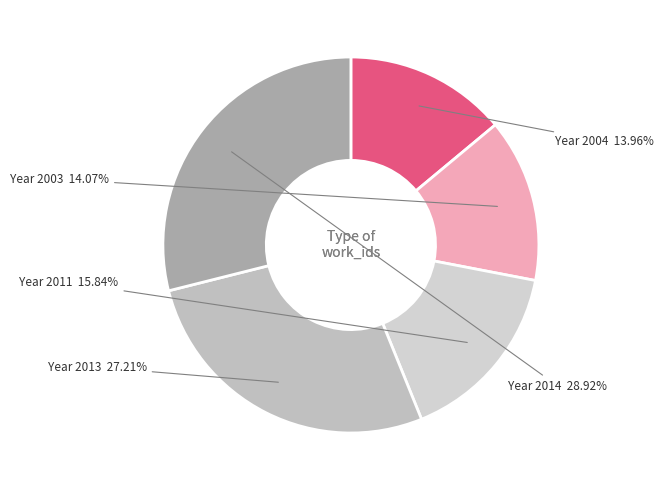

Which category has the biggest portion of the pie?

Year 2014